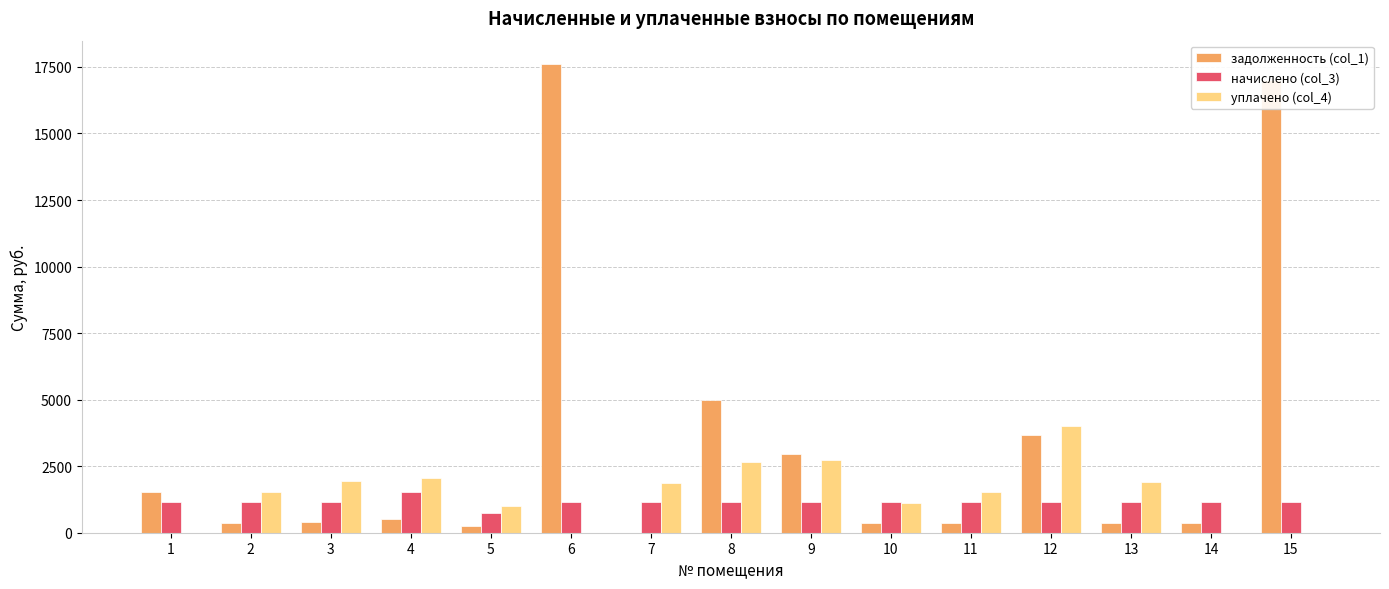

What is the approximate value of начислено (col_3) at 14?

1138.3